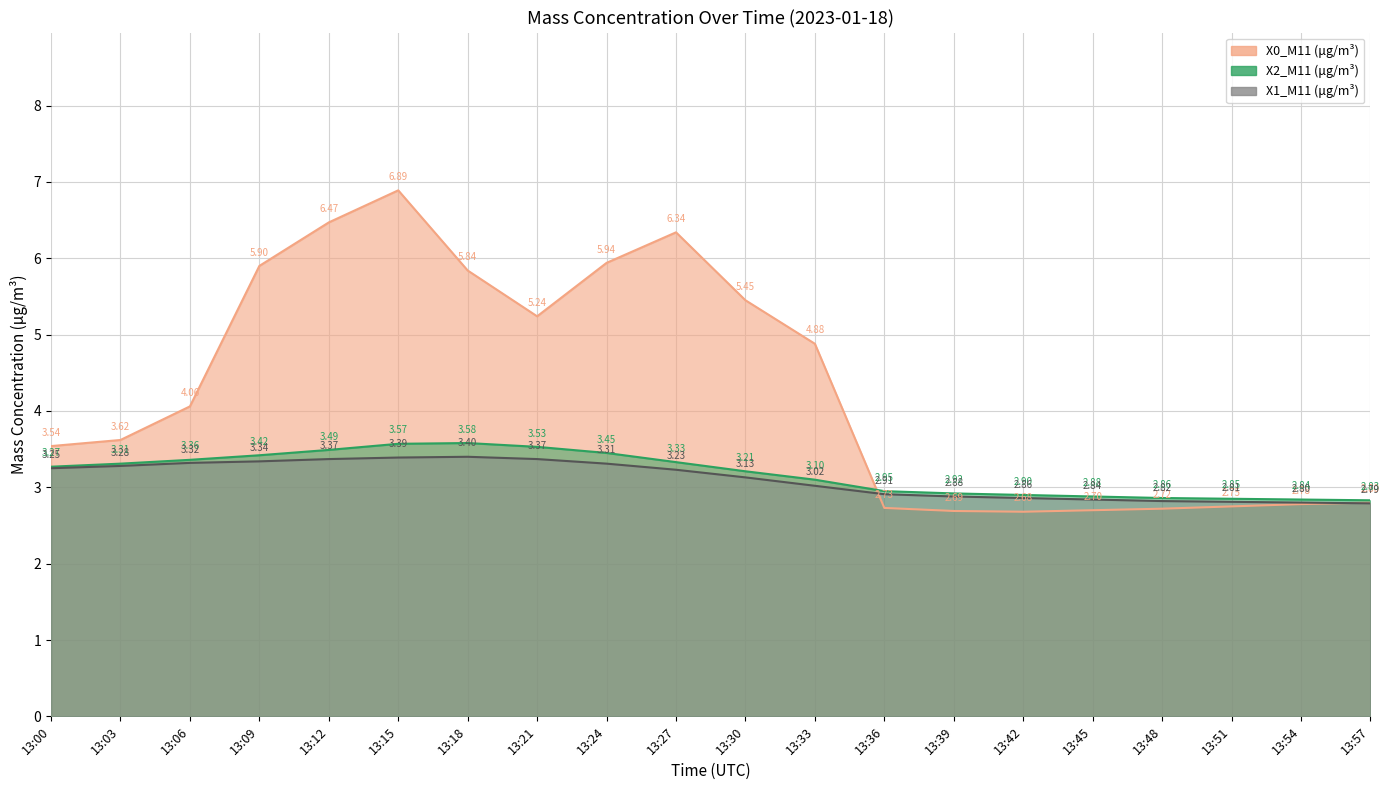

Rank the series at 13:00 from highest to lowest value.

X0_M11 (μg/m³), X2_M11 (μg/m³), X1_M11 (μg/m³)